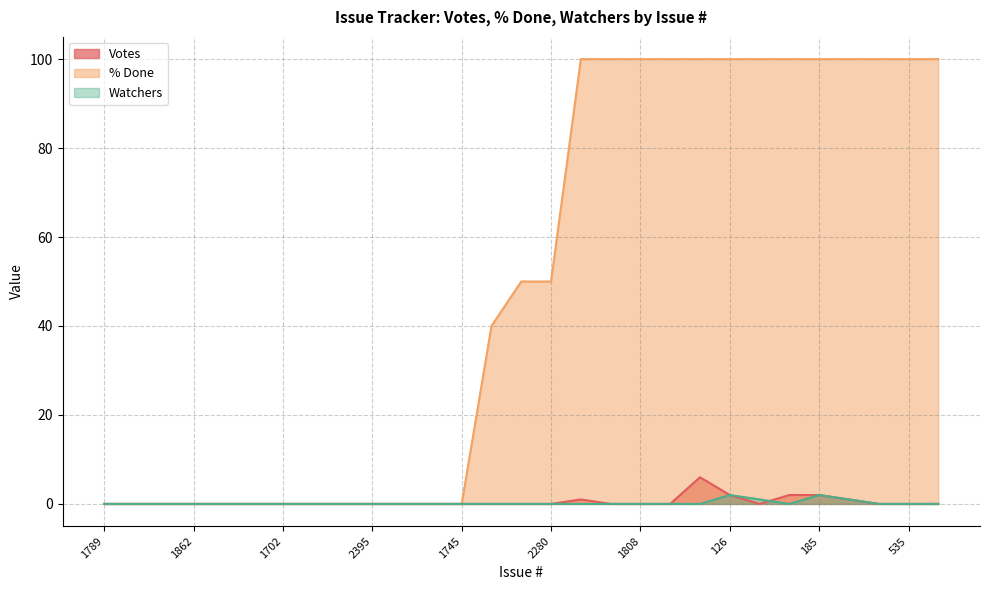

Which series has the largest range (max minus min)?

% Done